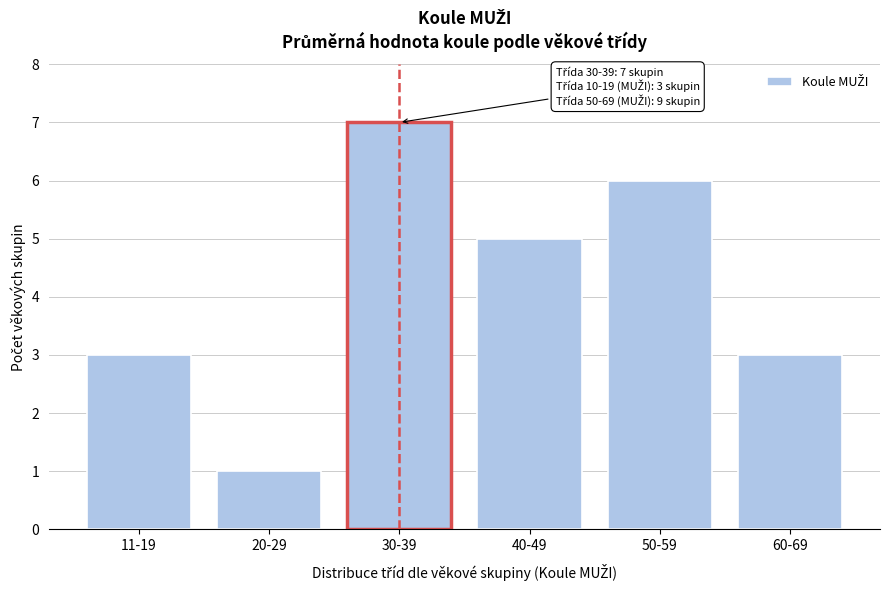

Reading left to right, extract all data points from this chart.

11-19=3	20-29=1	30-39=7	40-49=5	50-59=6	60-69=3